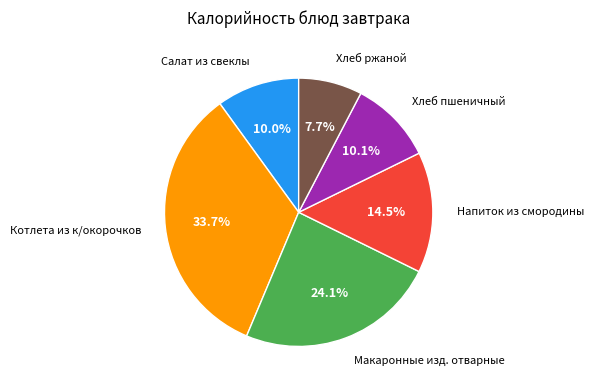

Does any single category account for the majority?

No